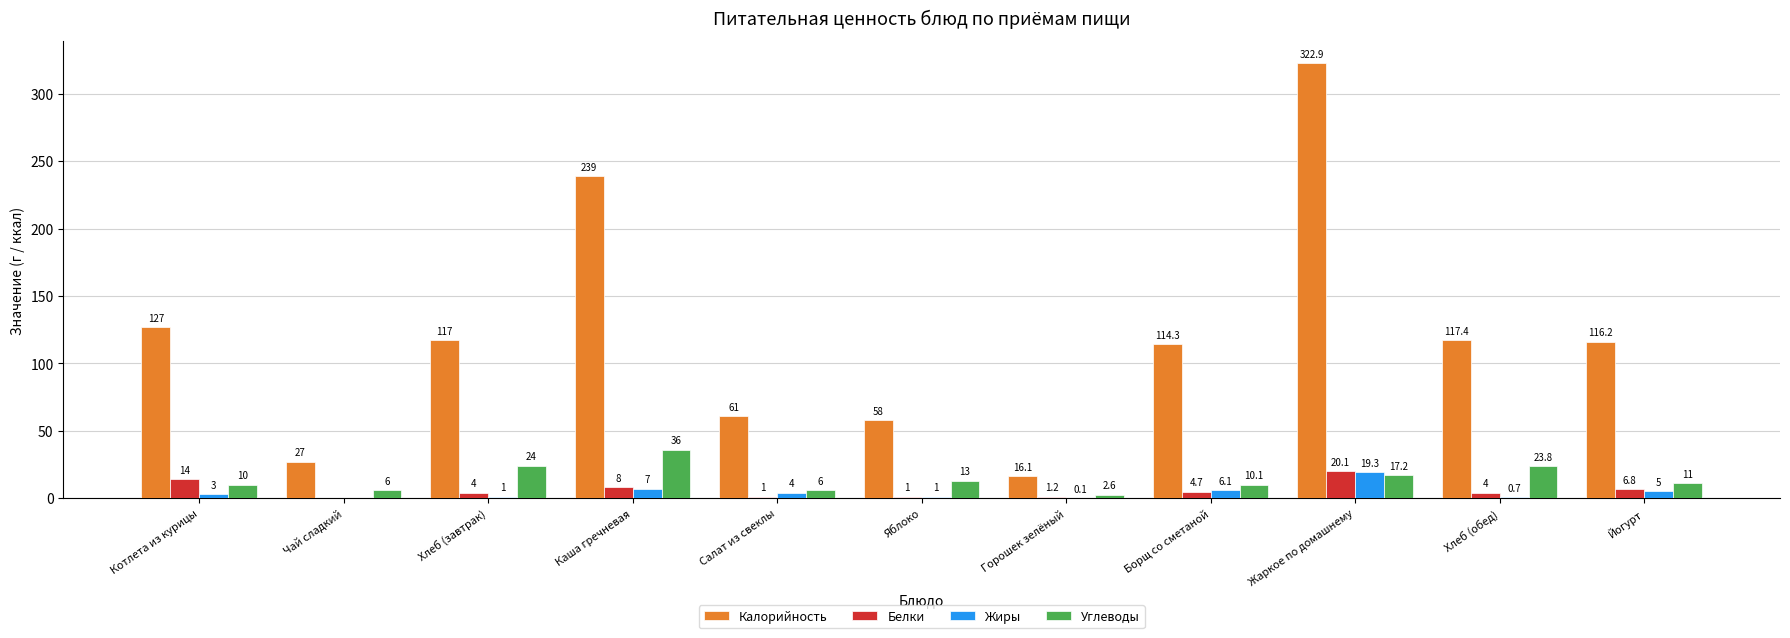

Which series has the largest total across all categories?

Калорийность